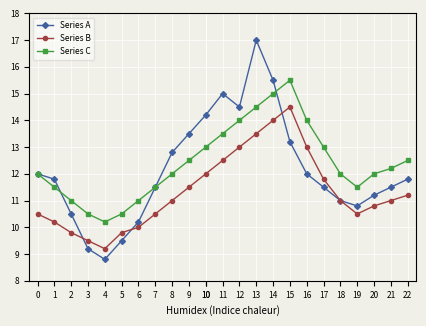

Which series has the widest spread of values?

Series A